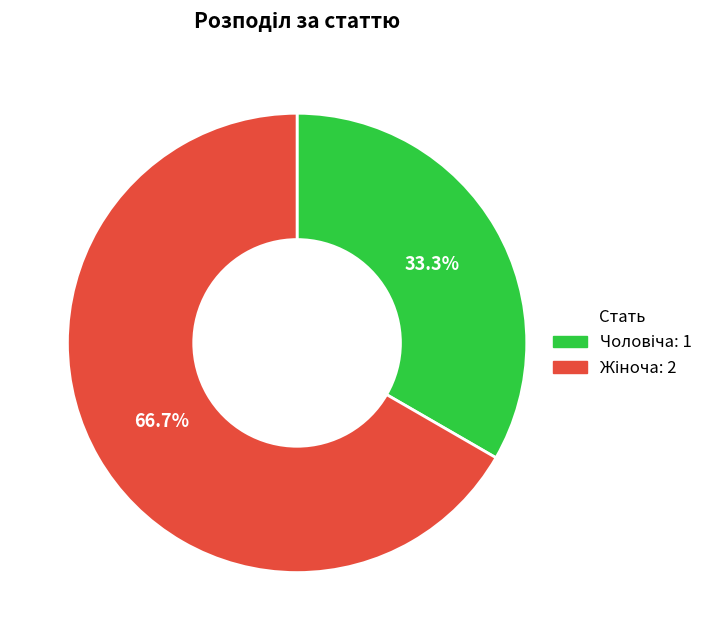

Does any single category account for the majority?

Yes